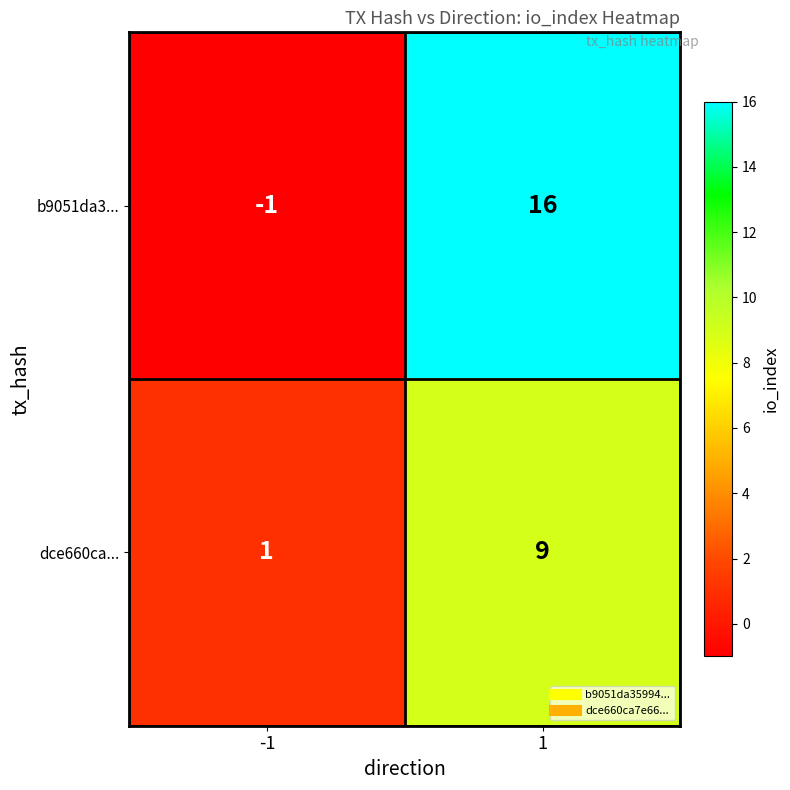

Reading right to left, transcribe all the data shown in this chart.

b9051da3...: 16	-1
dce660ca...: 9	1